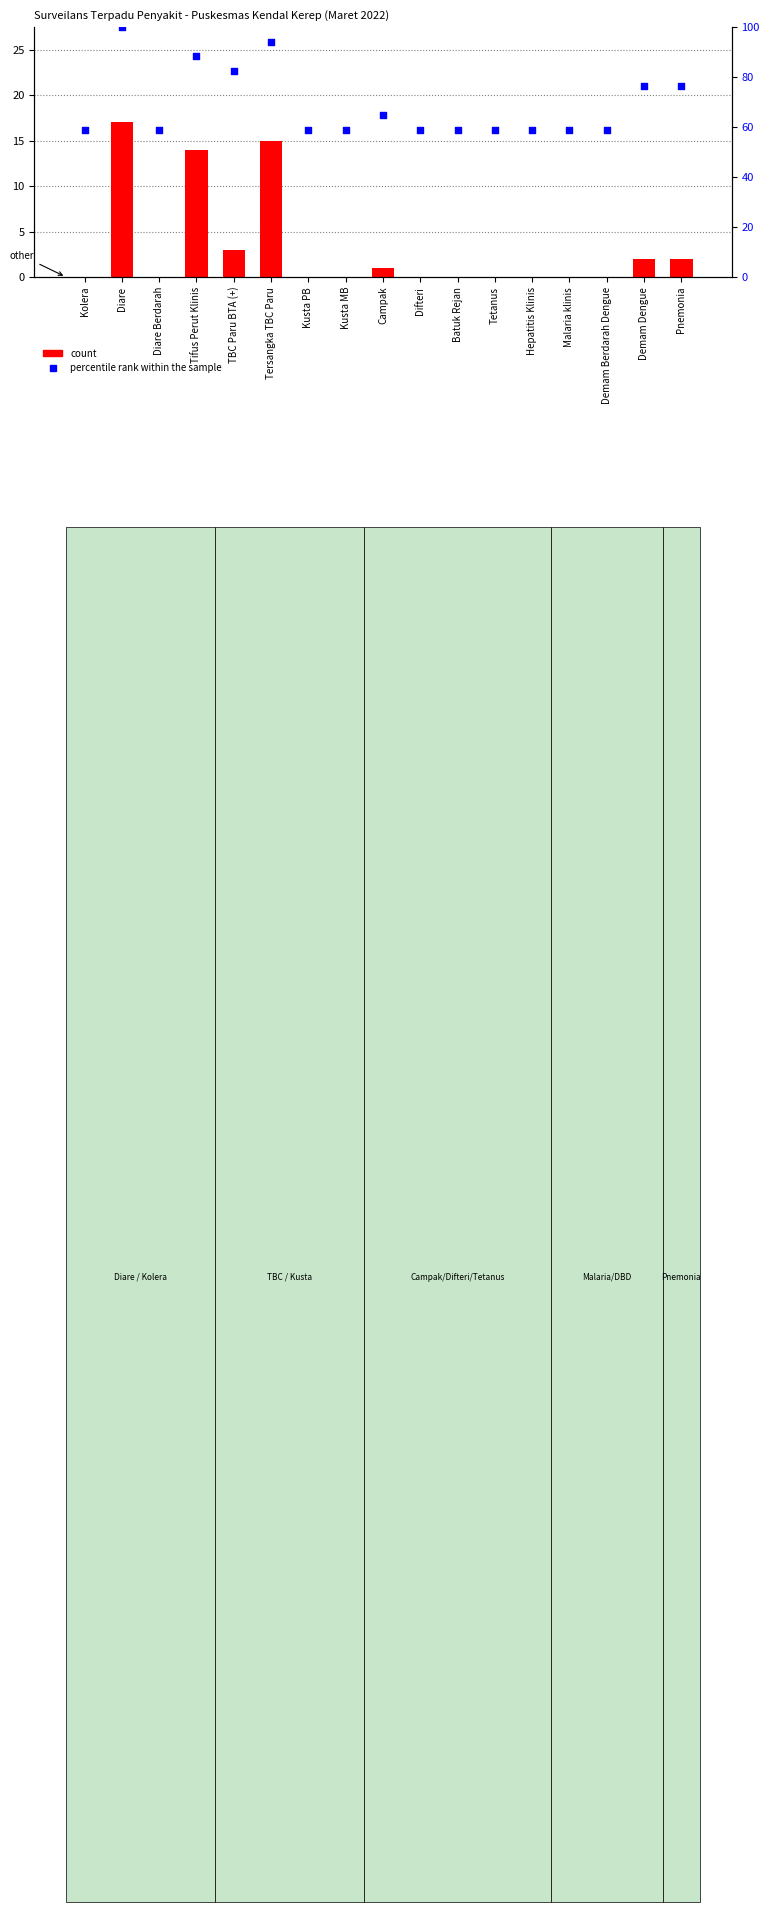

At which category is the sum across all series the highest?

Diare